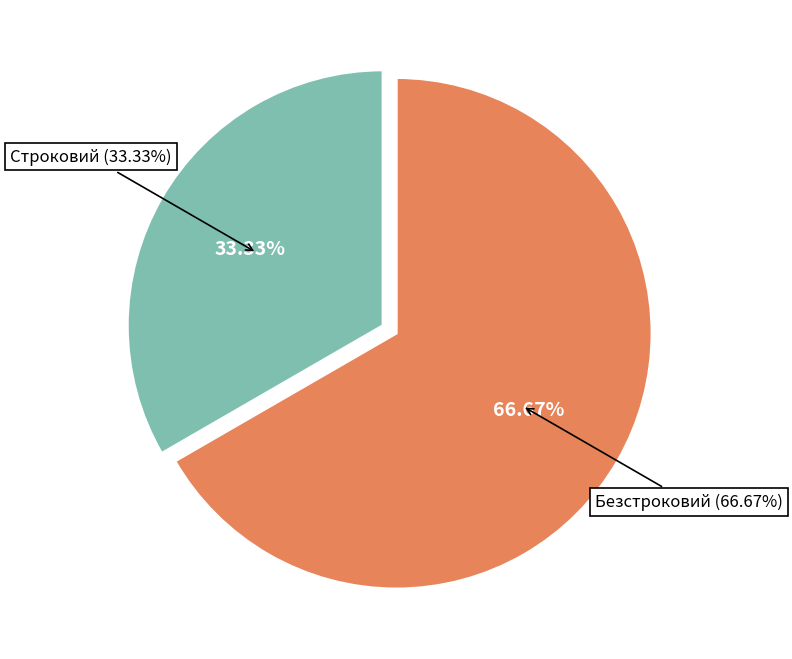

To the nearest percent, what is the average slice percentage?

50%